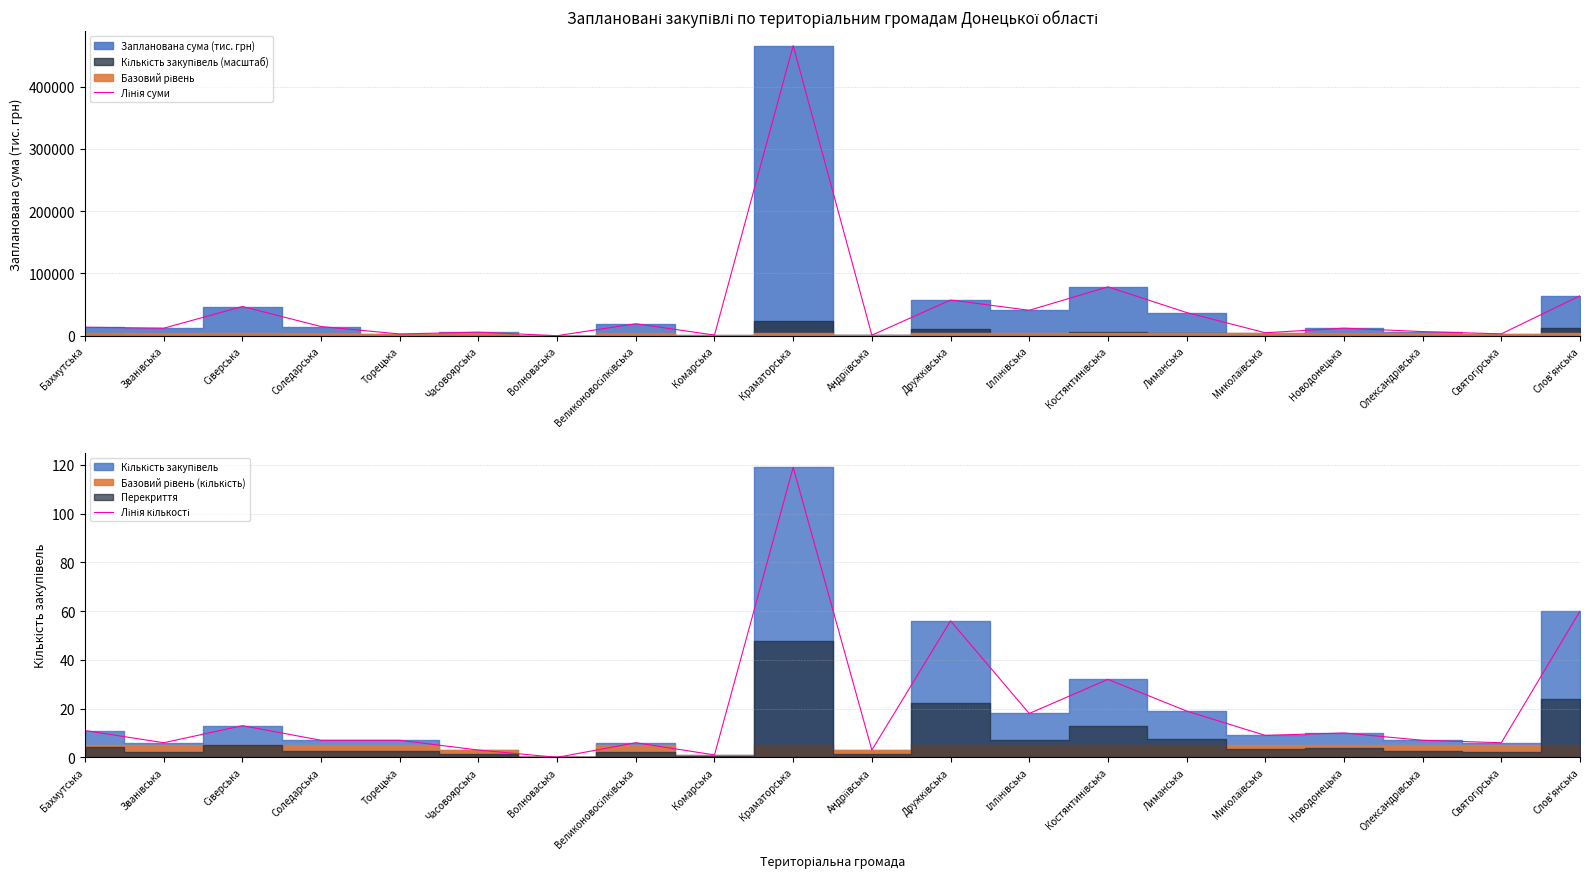

What is the label of the 19th point from the right?

Званівська